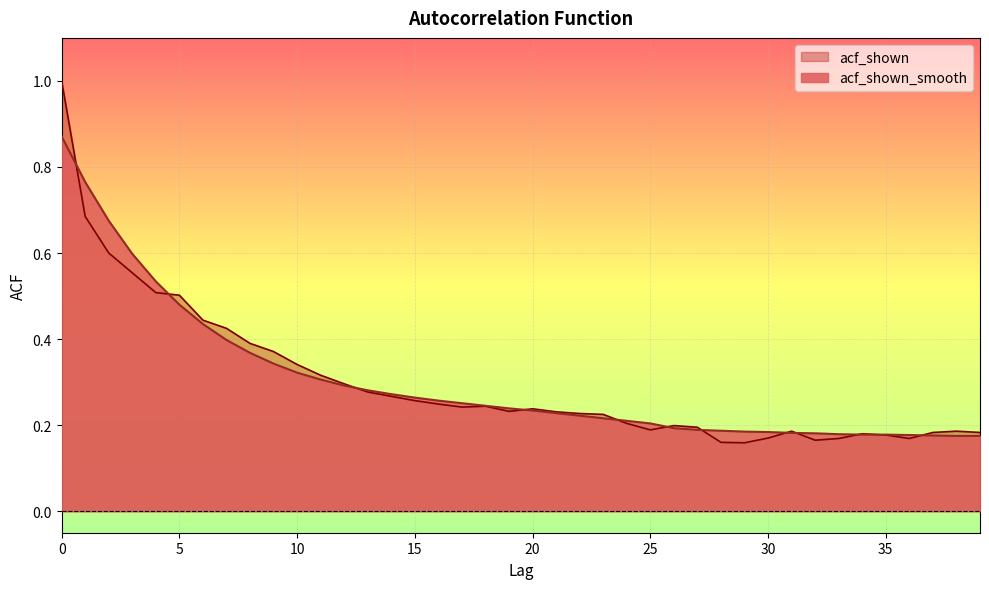

Rank the series at 18 from lowest to highest value.

acf_shown, acf_shown_smooth